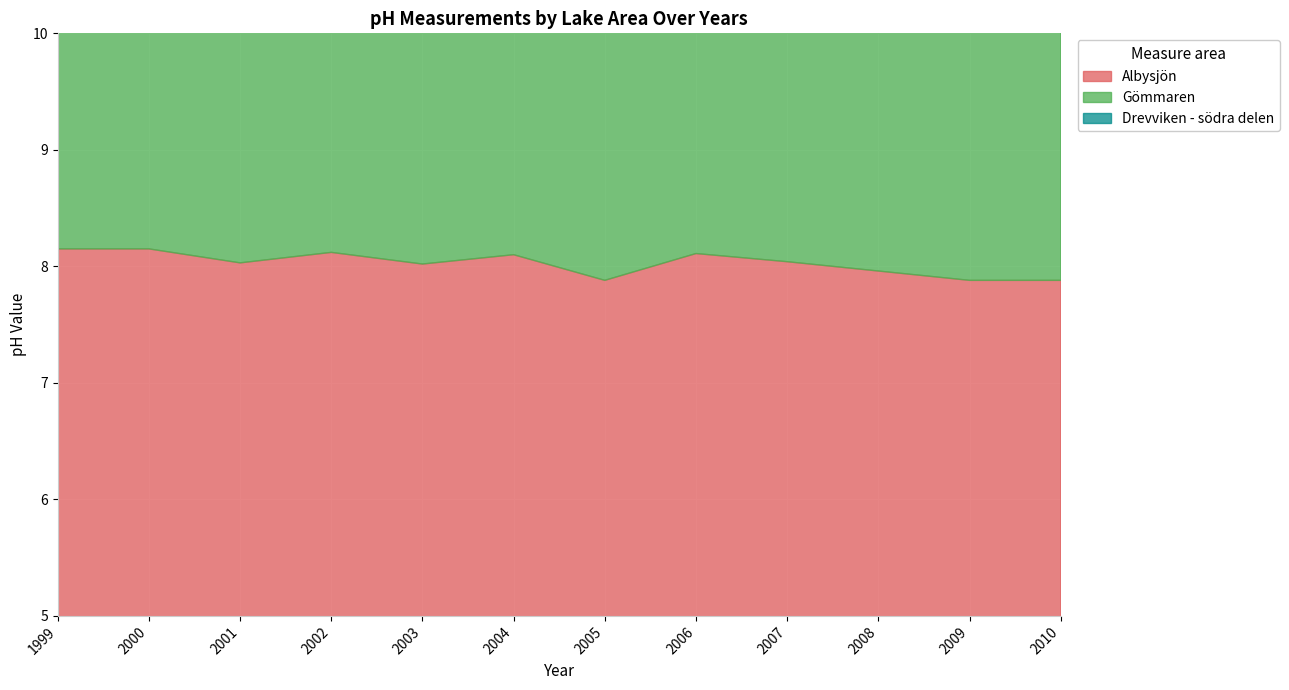

Rank the series by their maximum value, from highest to lowest.

Albysjön, Drevviken - södra delen, Gömmaren